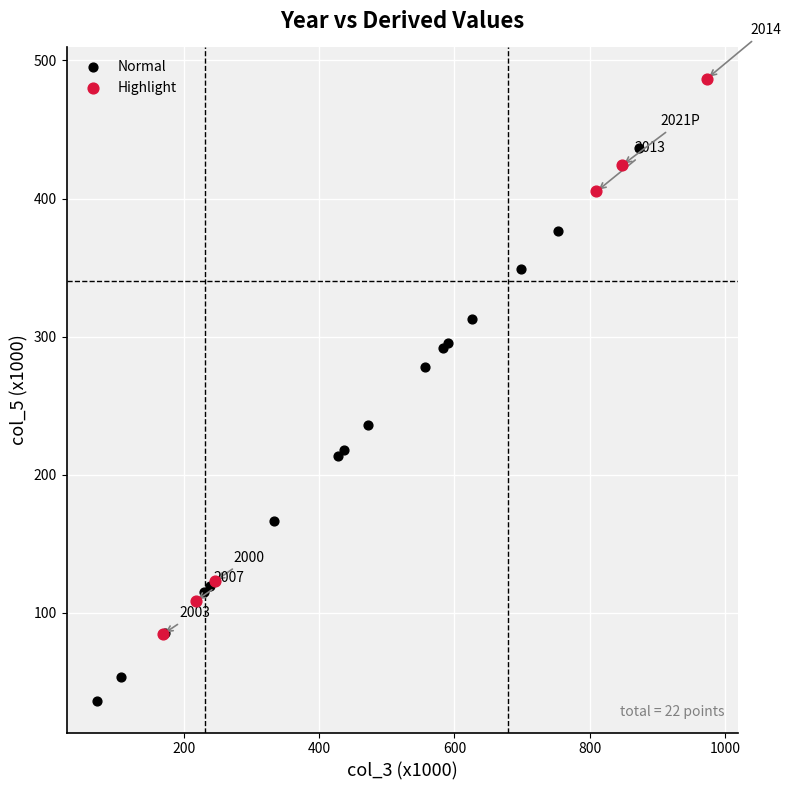

Which series reaches the maximum Y coordinate?

Highlight